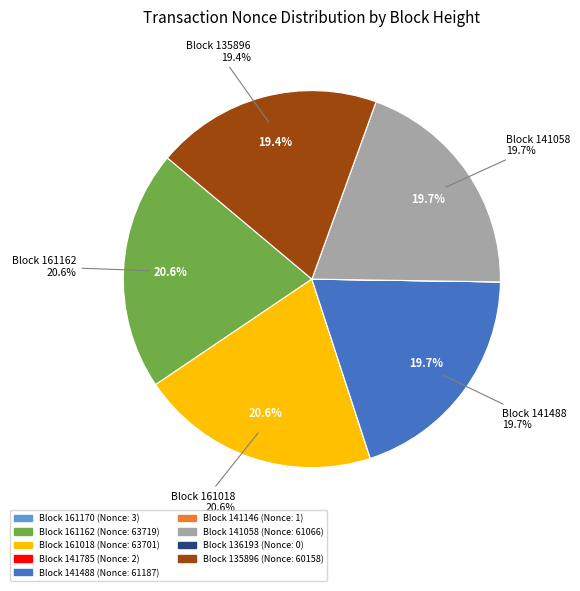

Does 141488 represent more than half of the total?

No